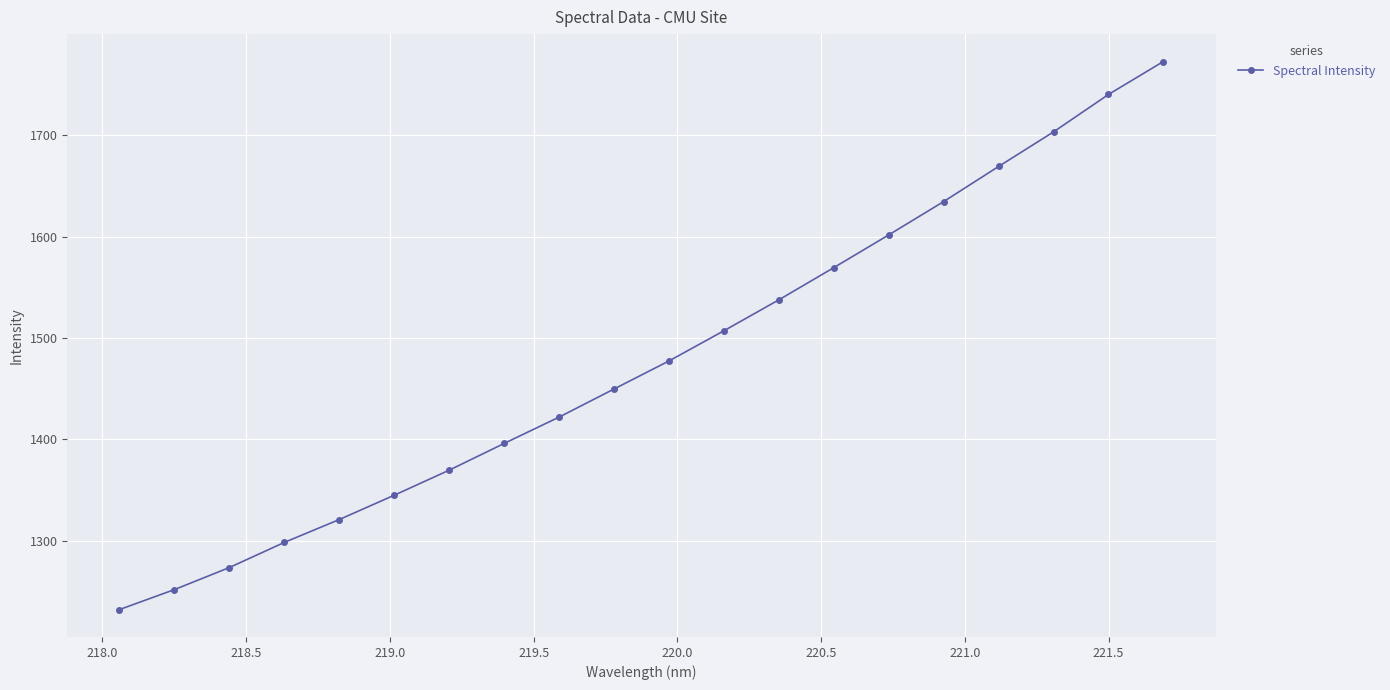

What is the difference between the maximum and minimum values?

540.8